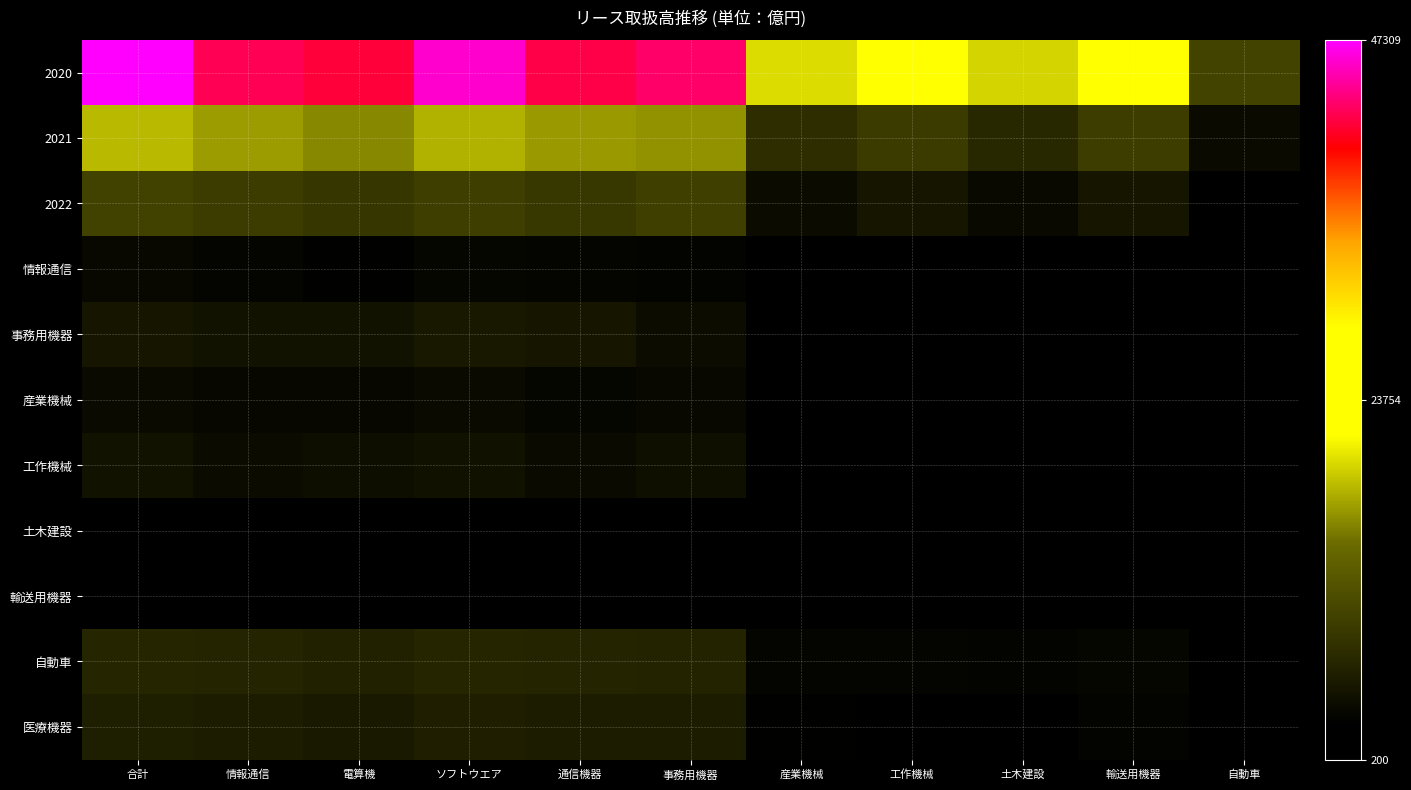

Between 通信機器 and 産業機械, which series saw the biggest shift?

2020